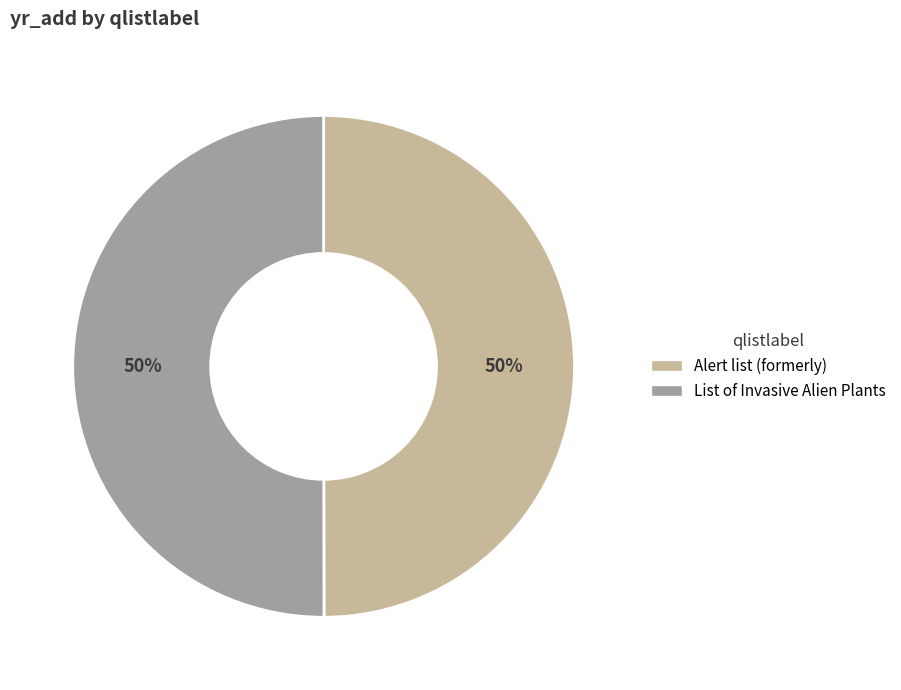

Approximately how many times larger is the value at List of Invasive Alien Plants compared to Alert list (formerly)?

1.0